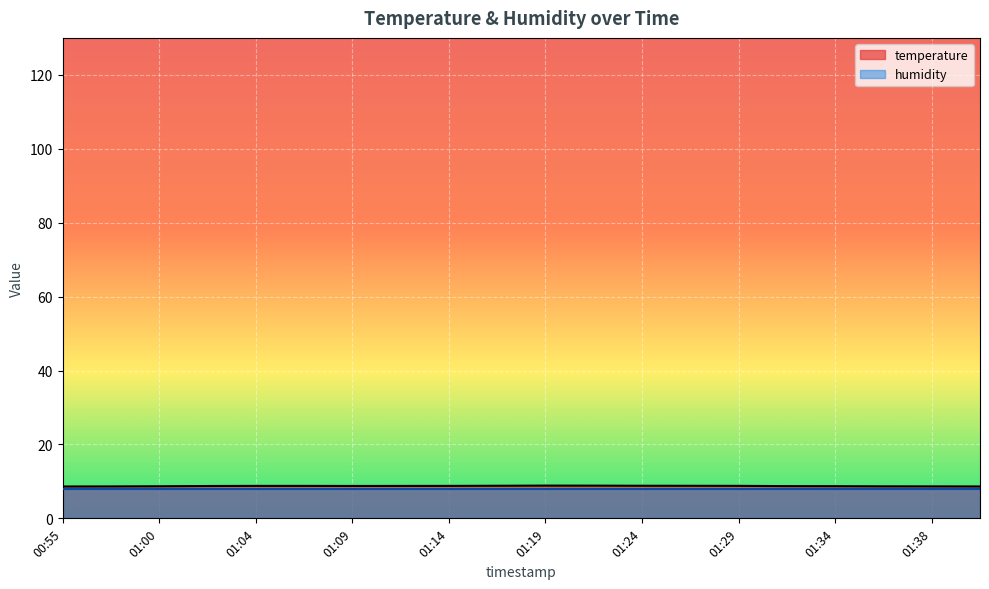

The chart shows a value of 8.6 at 00:57. True or false?

True